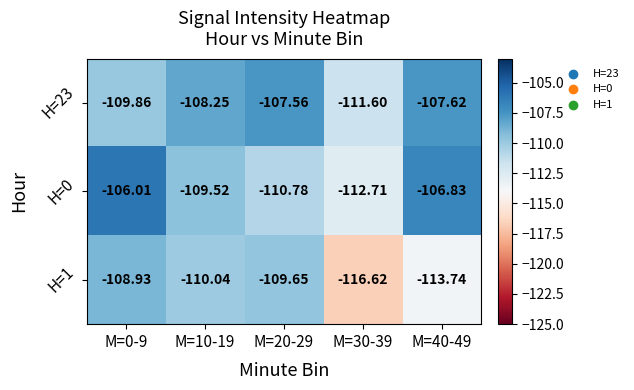

Is the value of H=23 at M=30-39 greater than the value of H=0 at M=10-19?

No